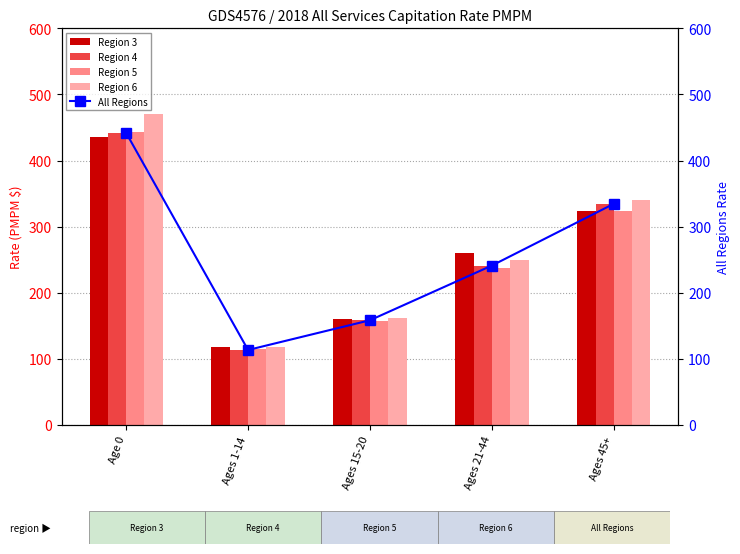

What position from the left is Age 0?

1